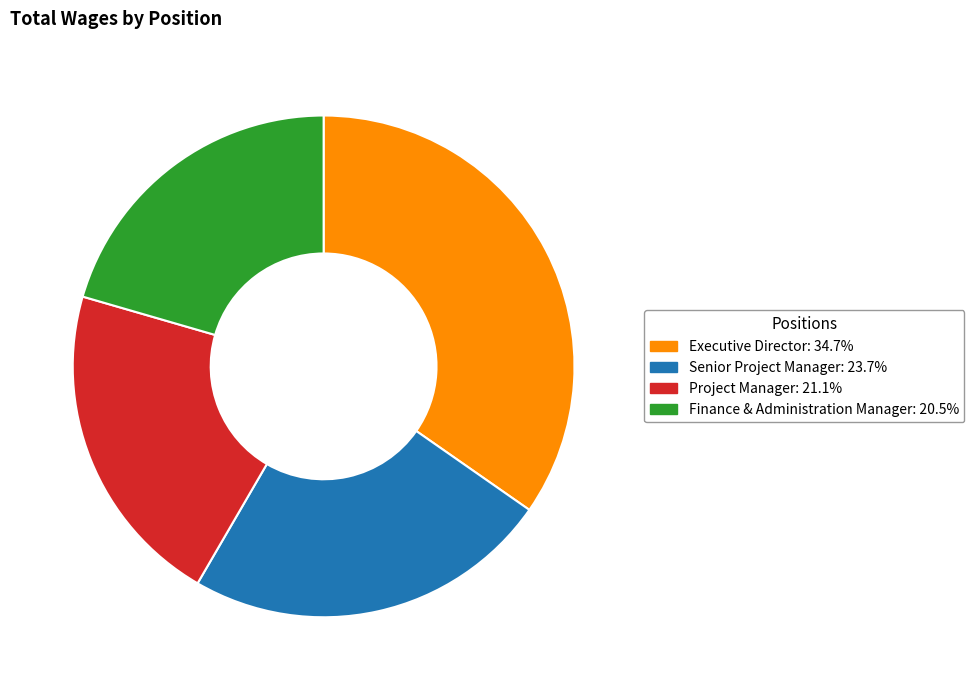

Which slice is the smallest?

Finance & Administration Manager